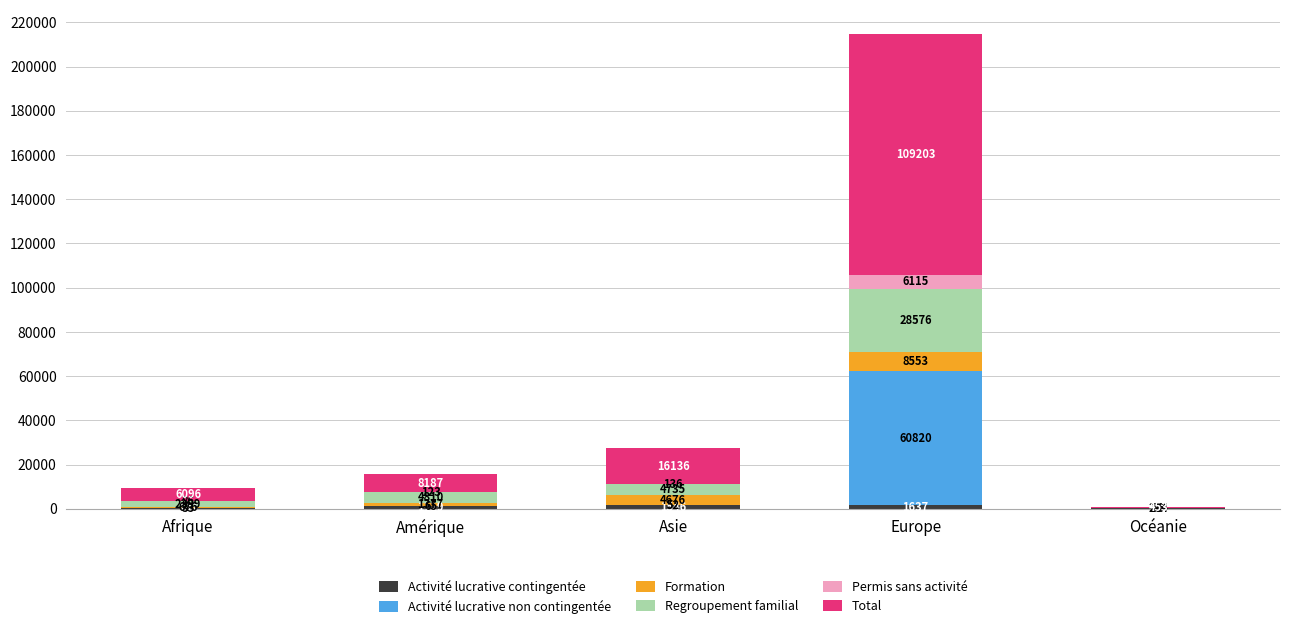

Does the chart contain stacked bars?

Yes